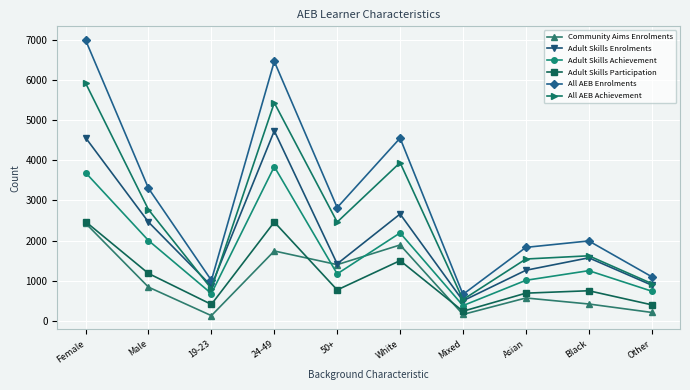

Is this an area chart (filled region under the line)?

No